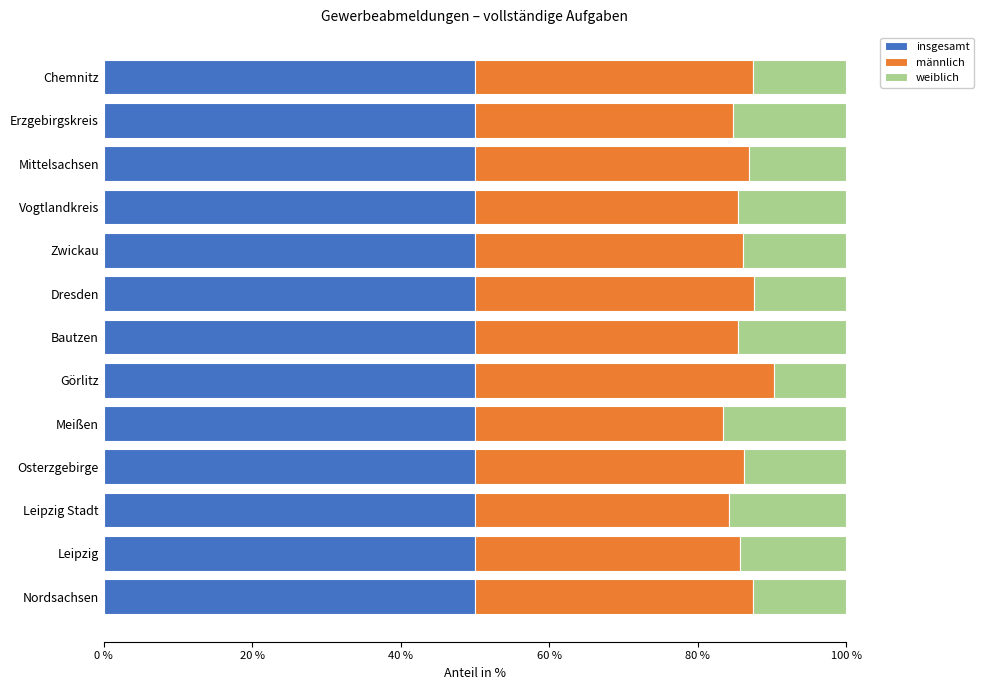

How many data points does each series have?

13